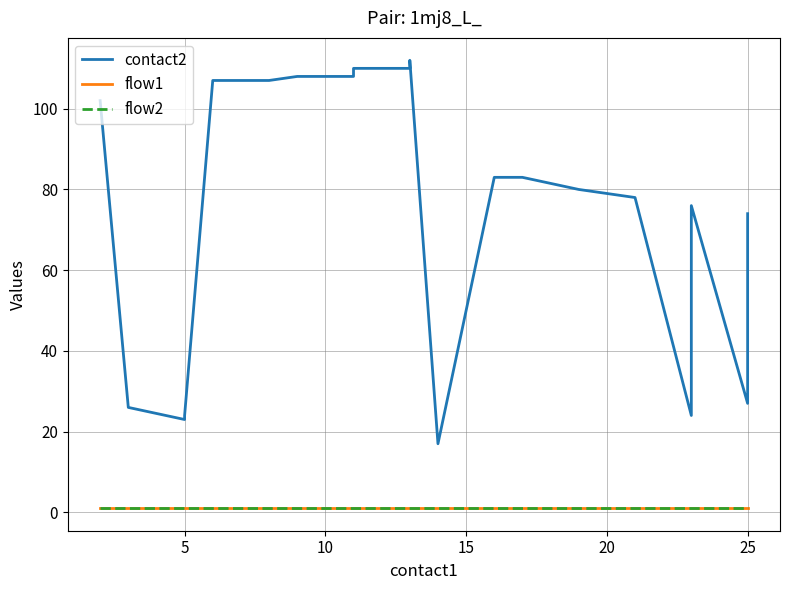

The value of flow2 at 5 is 0. True or false?

False